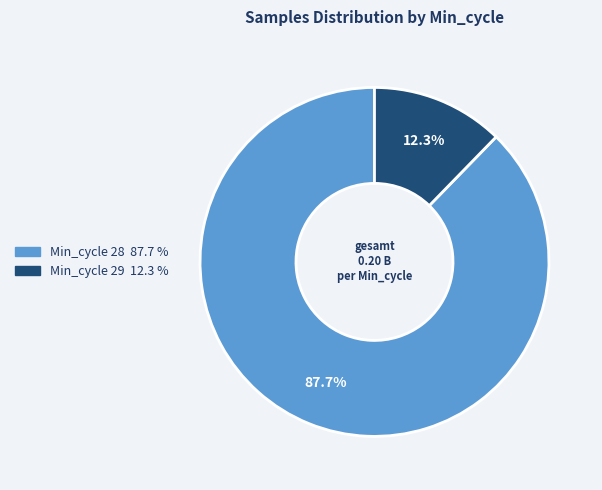

Is there a majority slice in this chart?

Yes